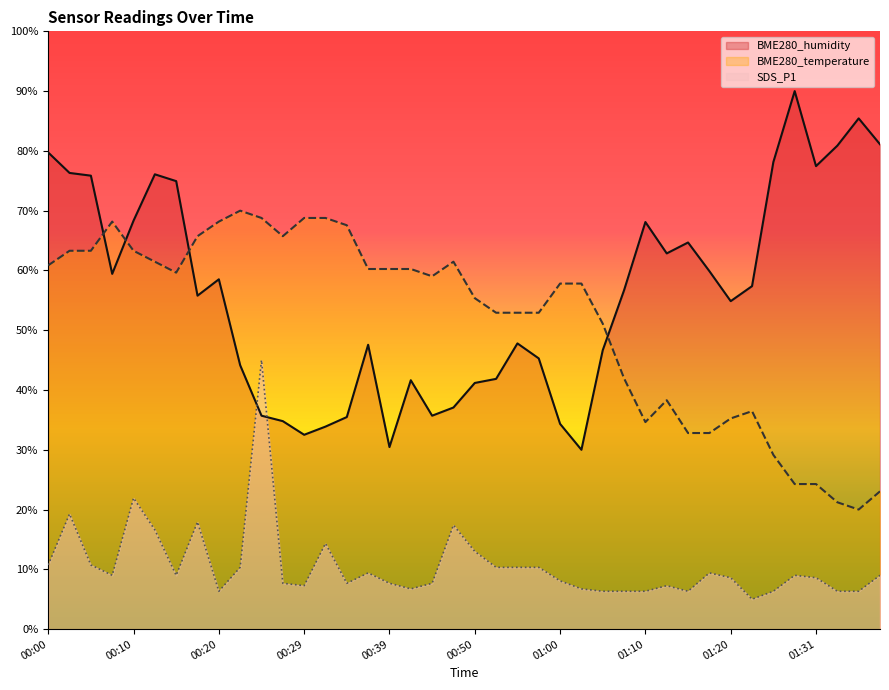

What is the difference between the BME280_temperature values at 00:05 and 01:17?

30.5